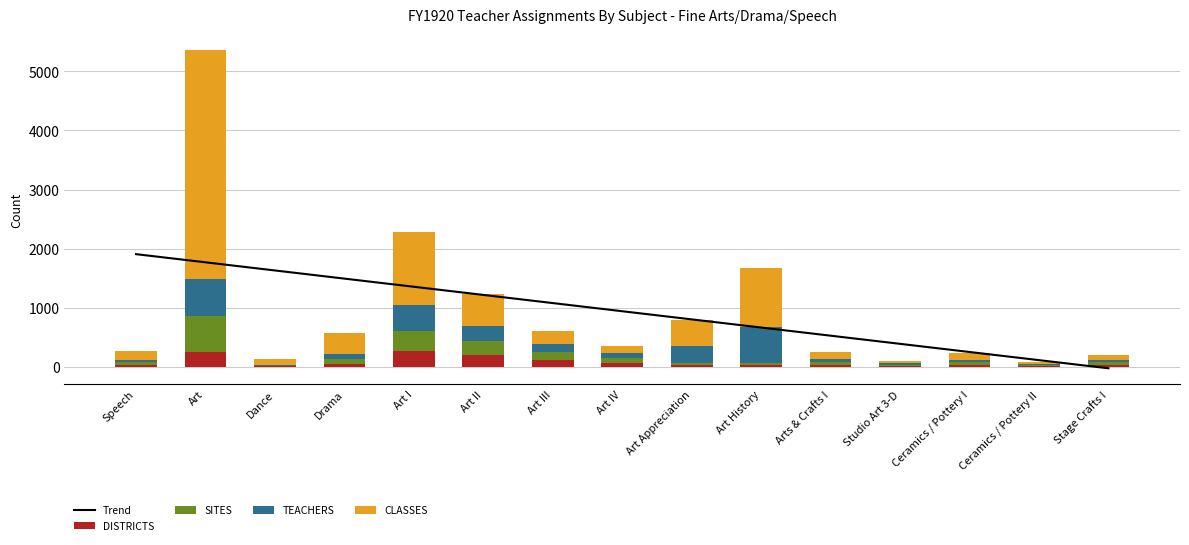

The SITES series shows 8.0 at Art History. True or false?

False